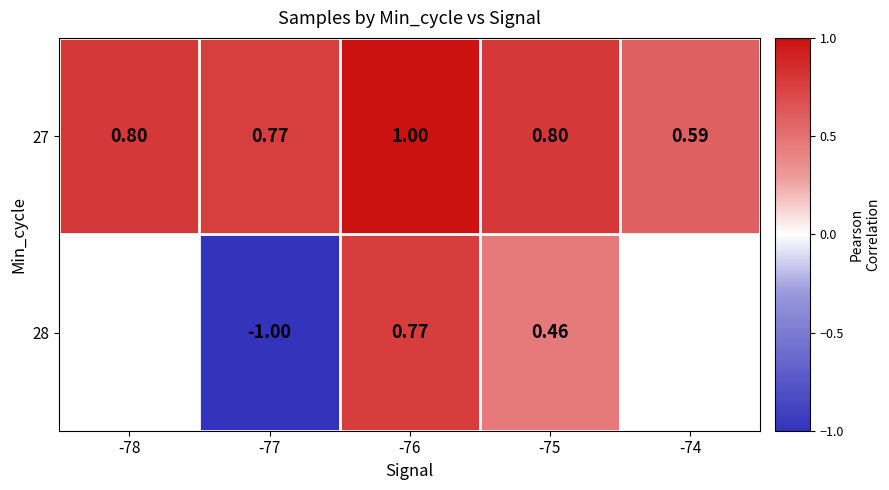

At how many categories does at least one series exceed 0?

5